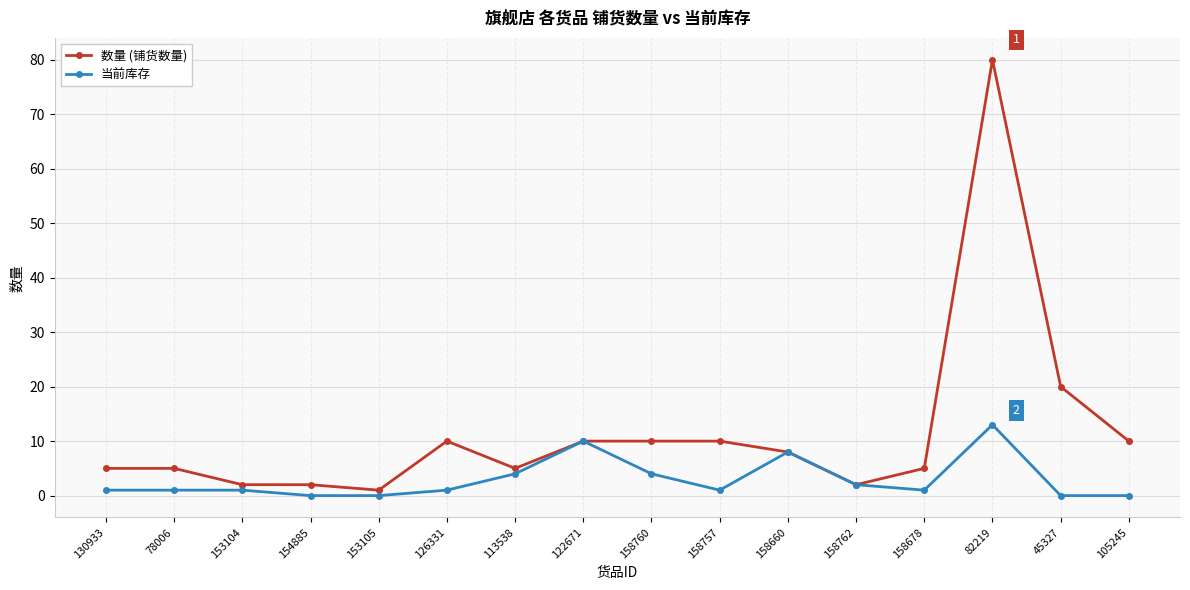

What is the average value of the 数量 (铺货数量) series?

12